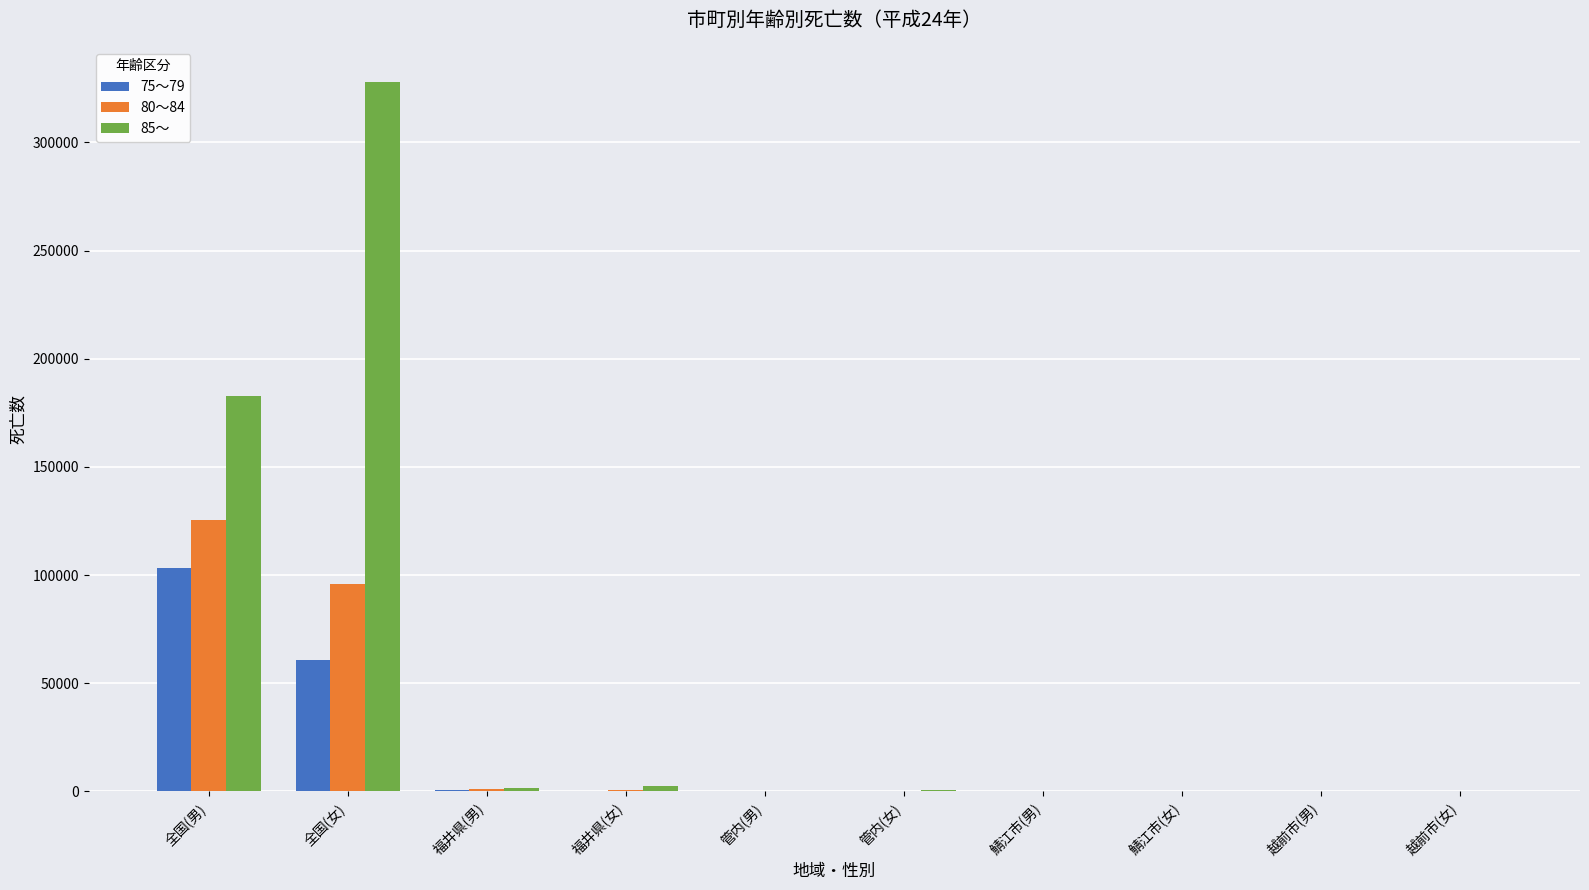

What is the average value of the 85～ series?

51634